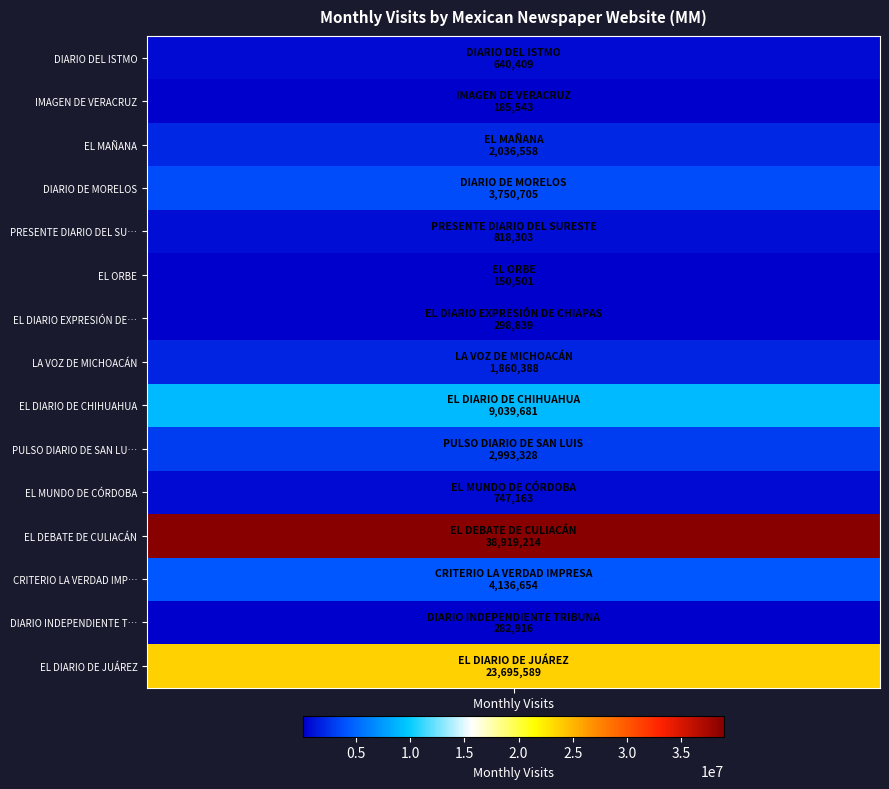

What is the difference between the maximum and minimum values?

38768713